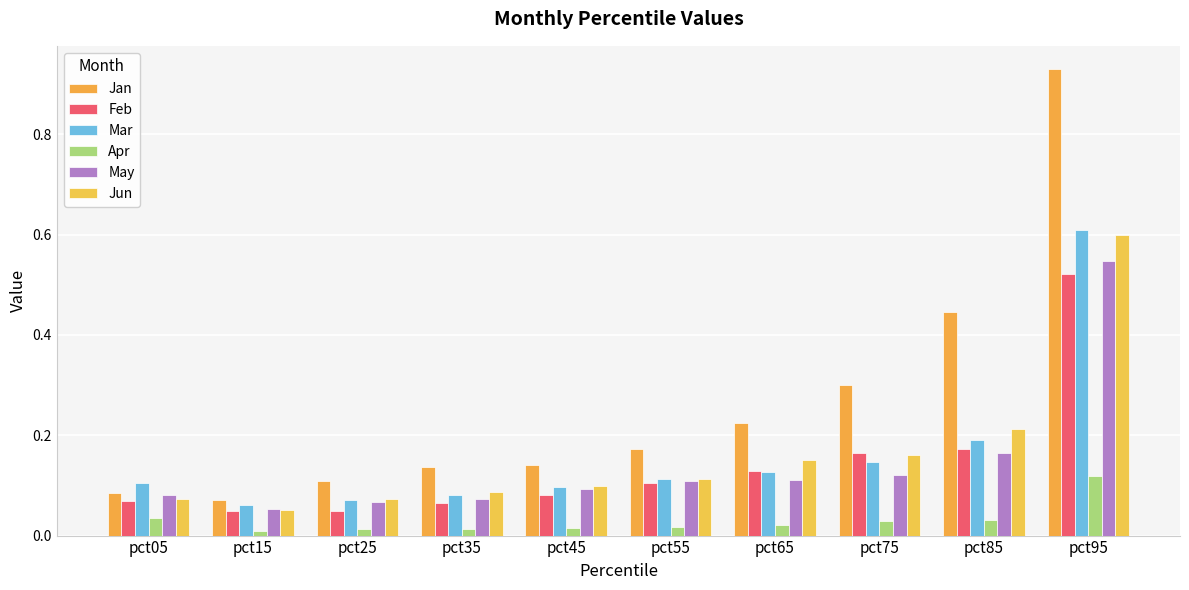

Are the bars horizontal?

No